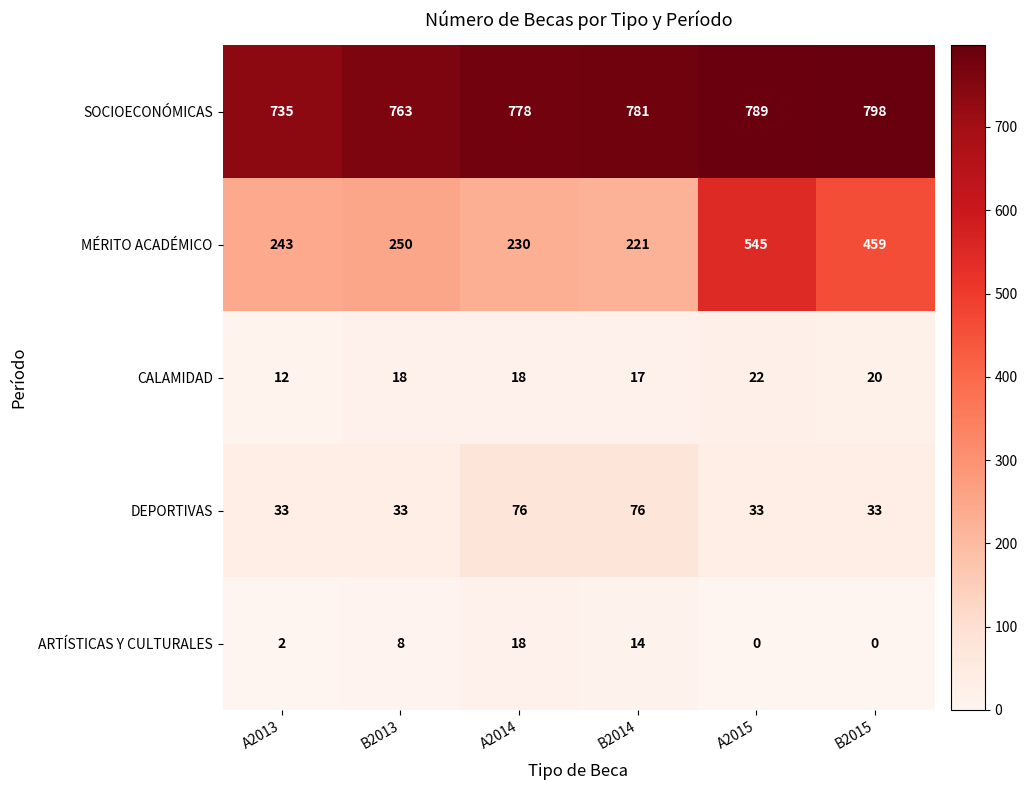

Is it true that ARTÍSTICAS Y CULTURALES equals 8 at A2015?

False